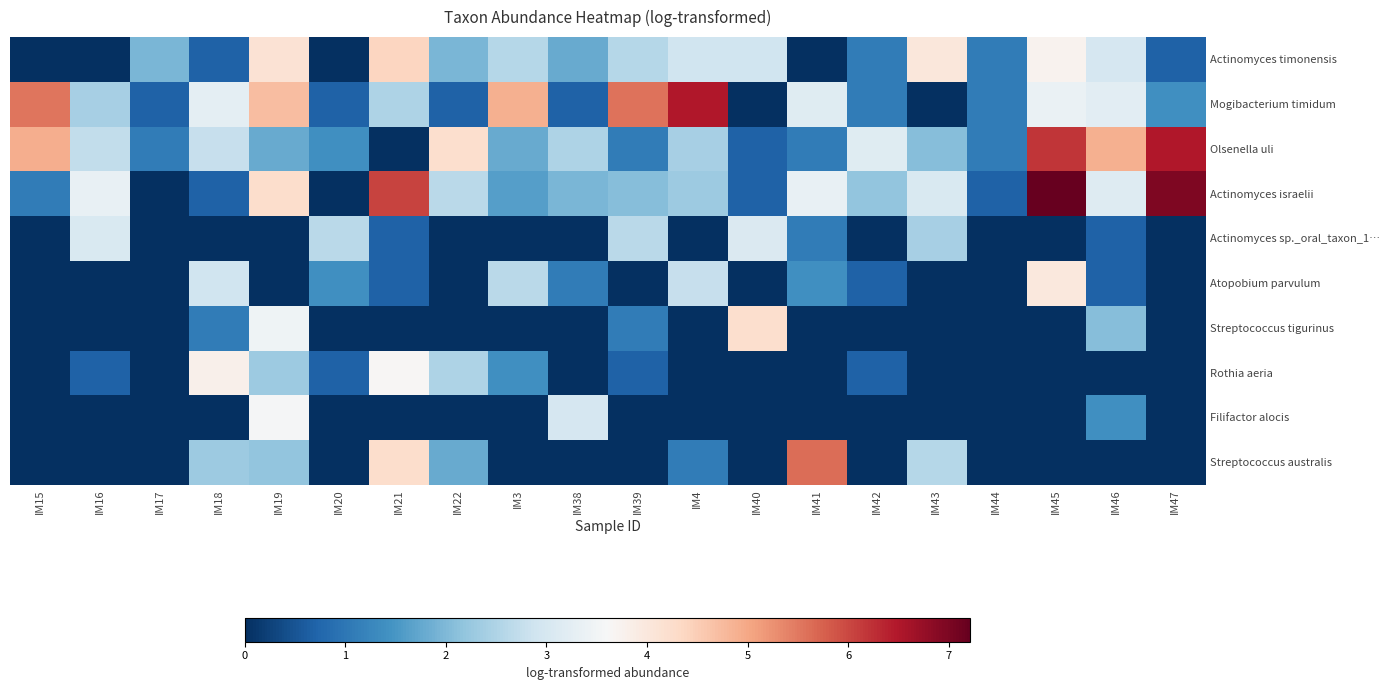

Between IM16 and IM22, which is larger?

IM22